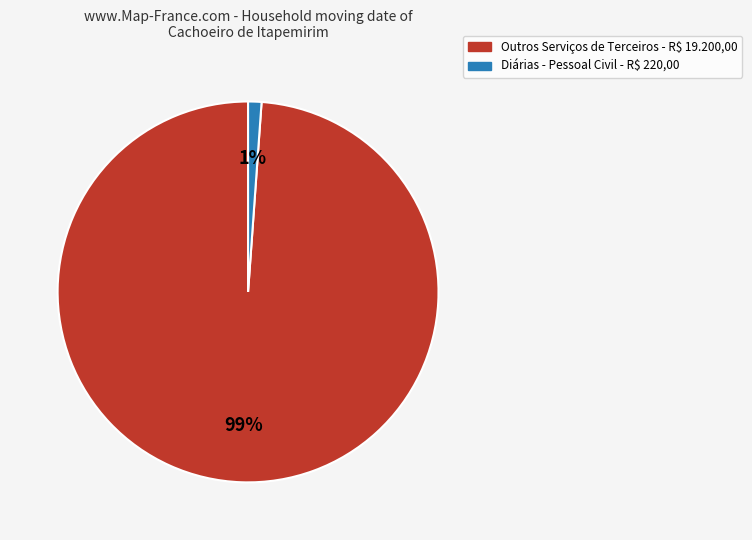

To the nearest percent, what is the difference between the largest and smallest slice percentages?

98%